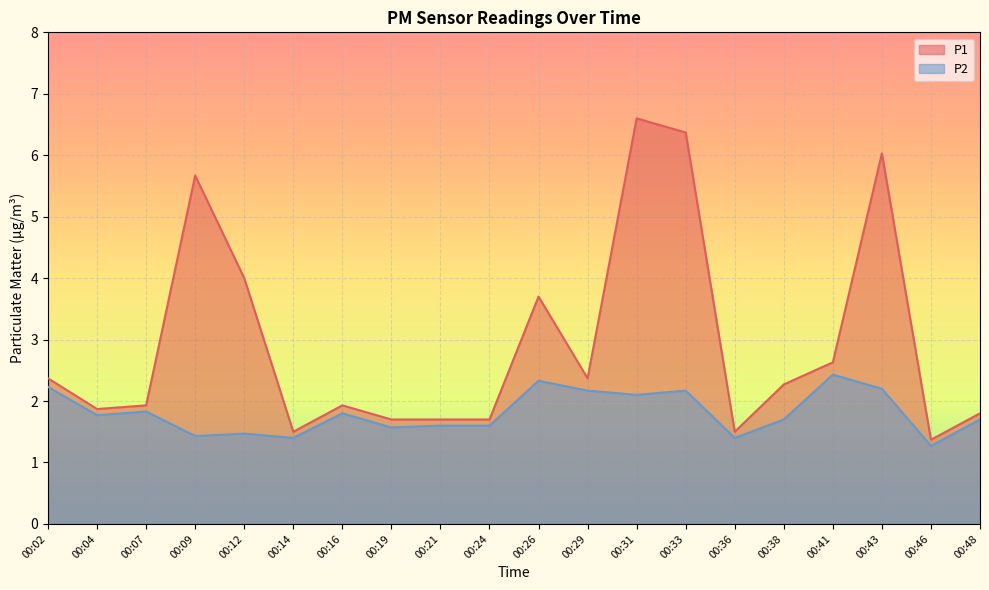

Which series has the largest total across all categories?

P1